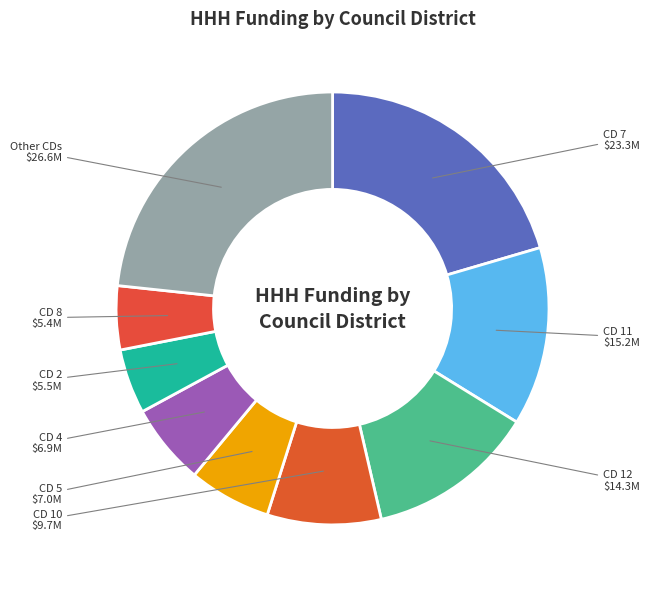

Count the number of slices in the pie.

9